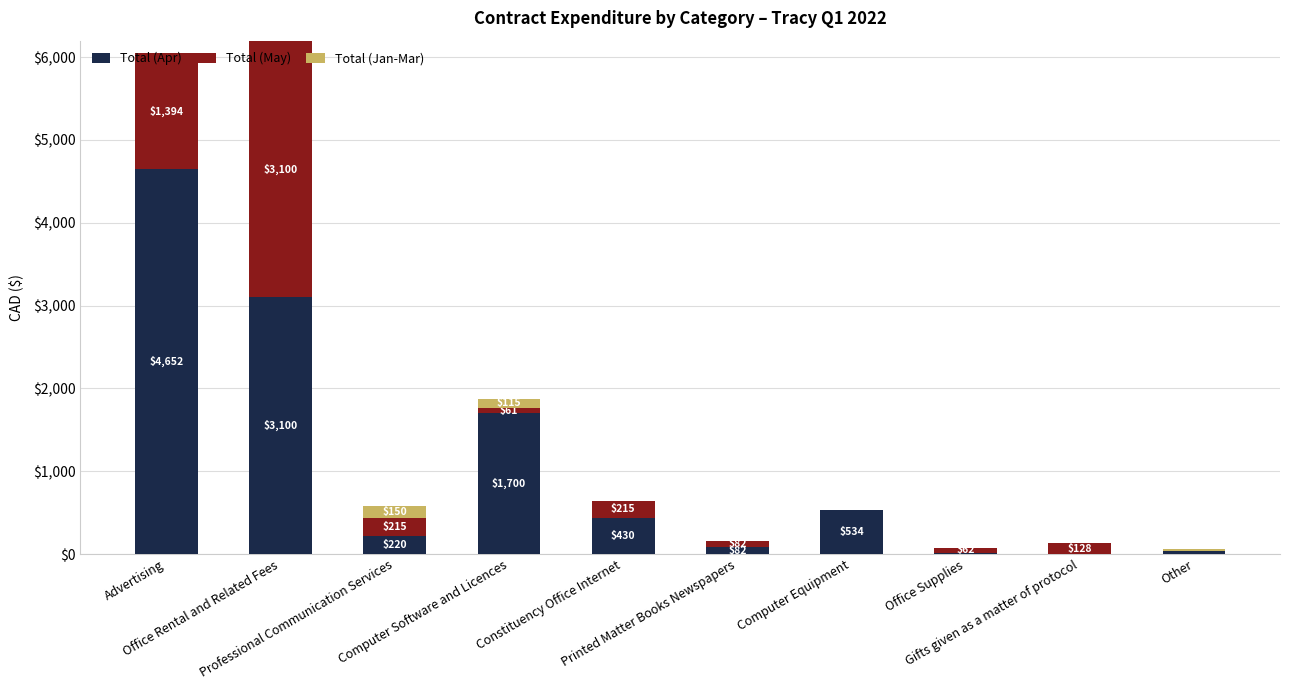

What is the highest value of the Total (Apr) series?

4651.6